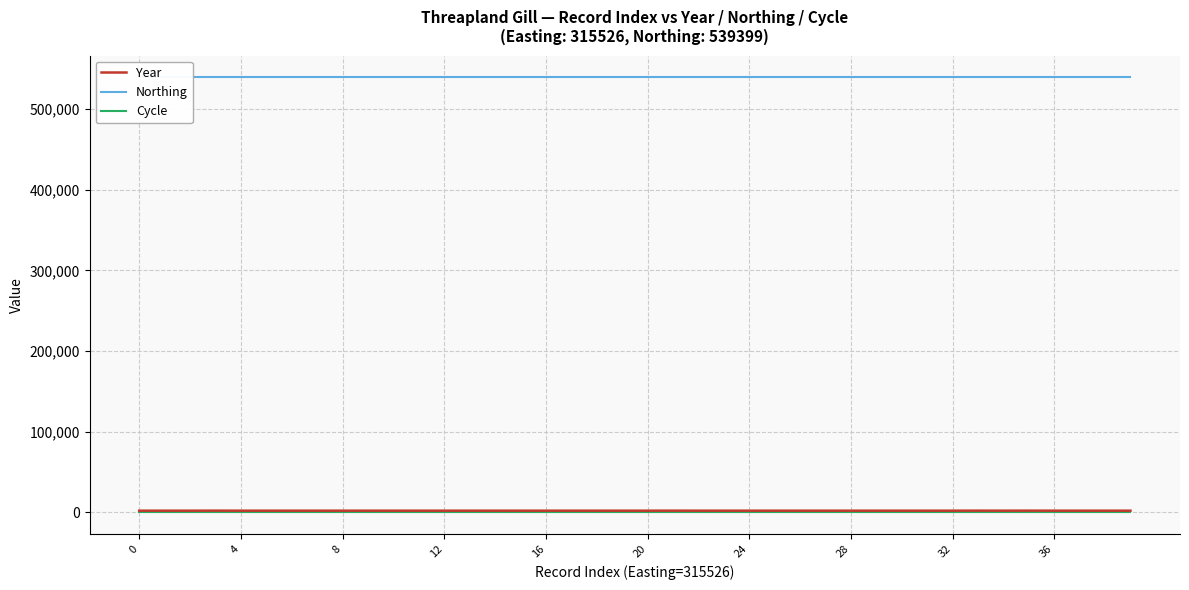

True or false: Cycle and Northing cross at least once.

False